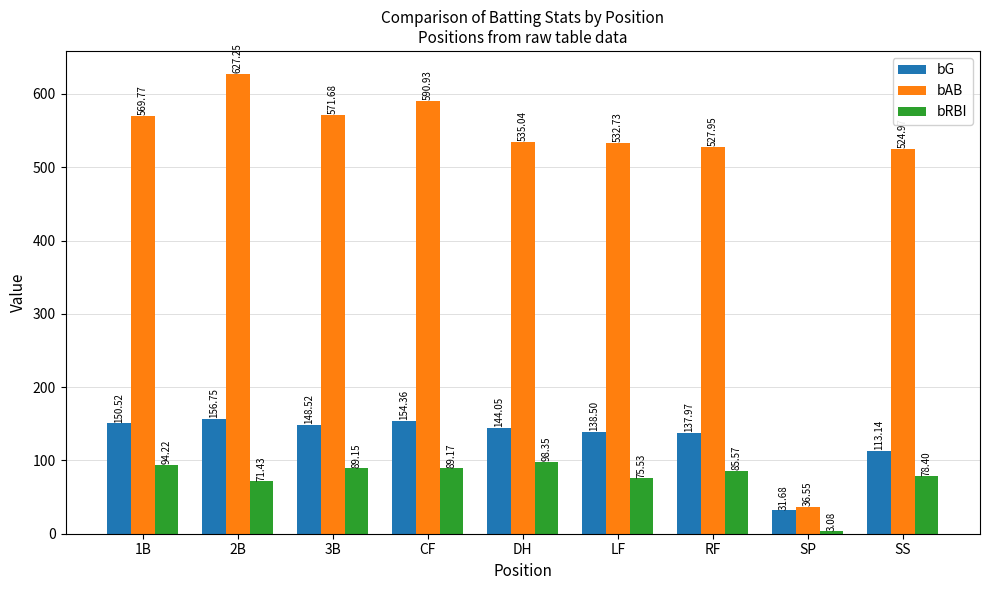

Which label corresponds to the largest value in the chart?

2B